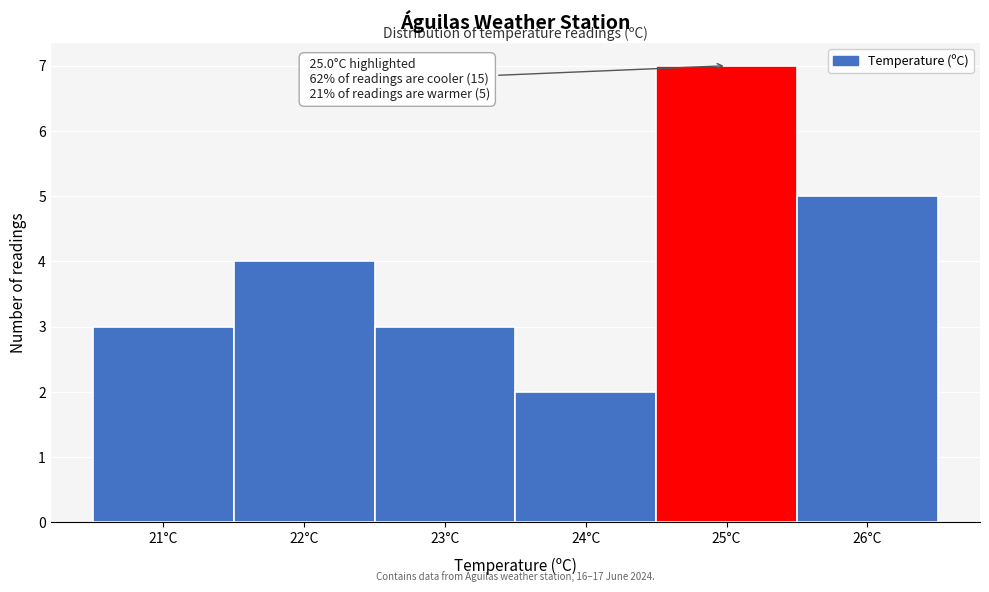

Over which range of the x-axis is the bar tallest?

24.5 to 25.5